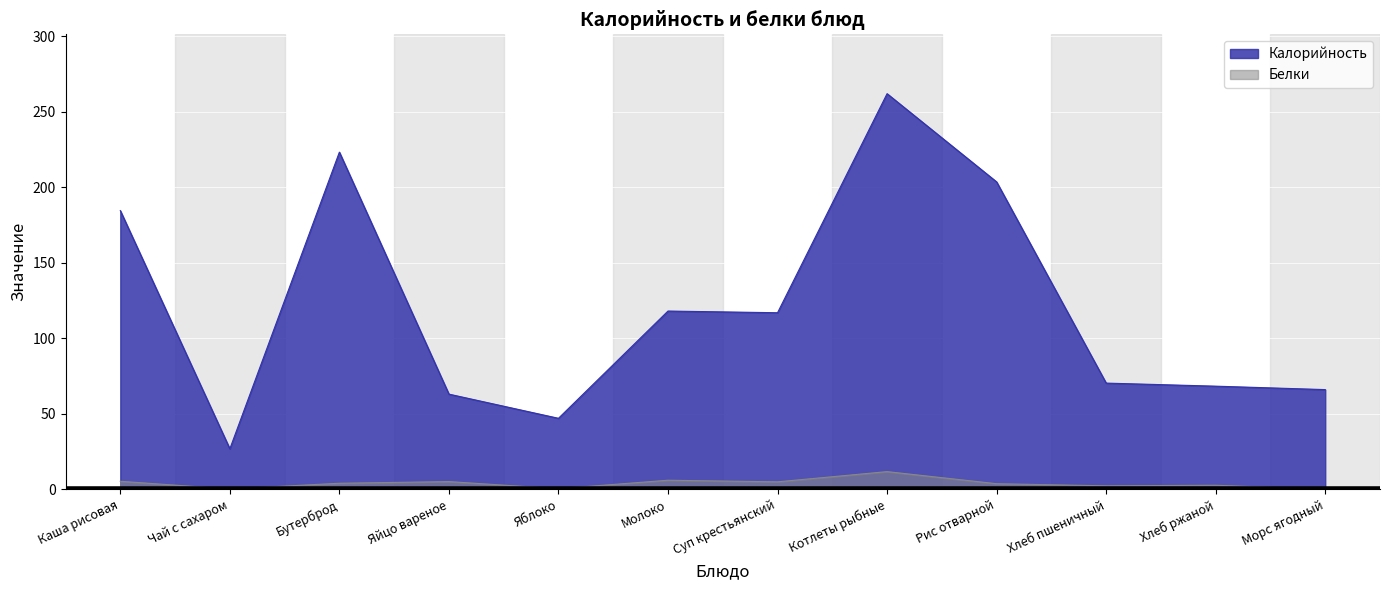

How many values in the Белки series exceed 4?

5